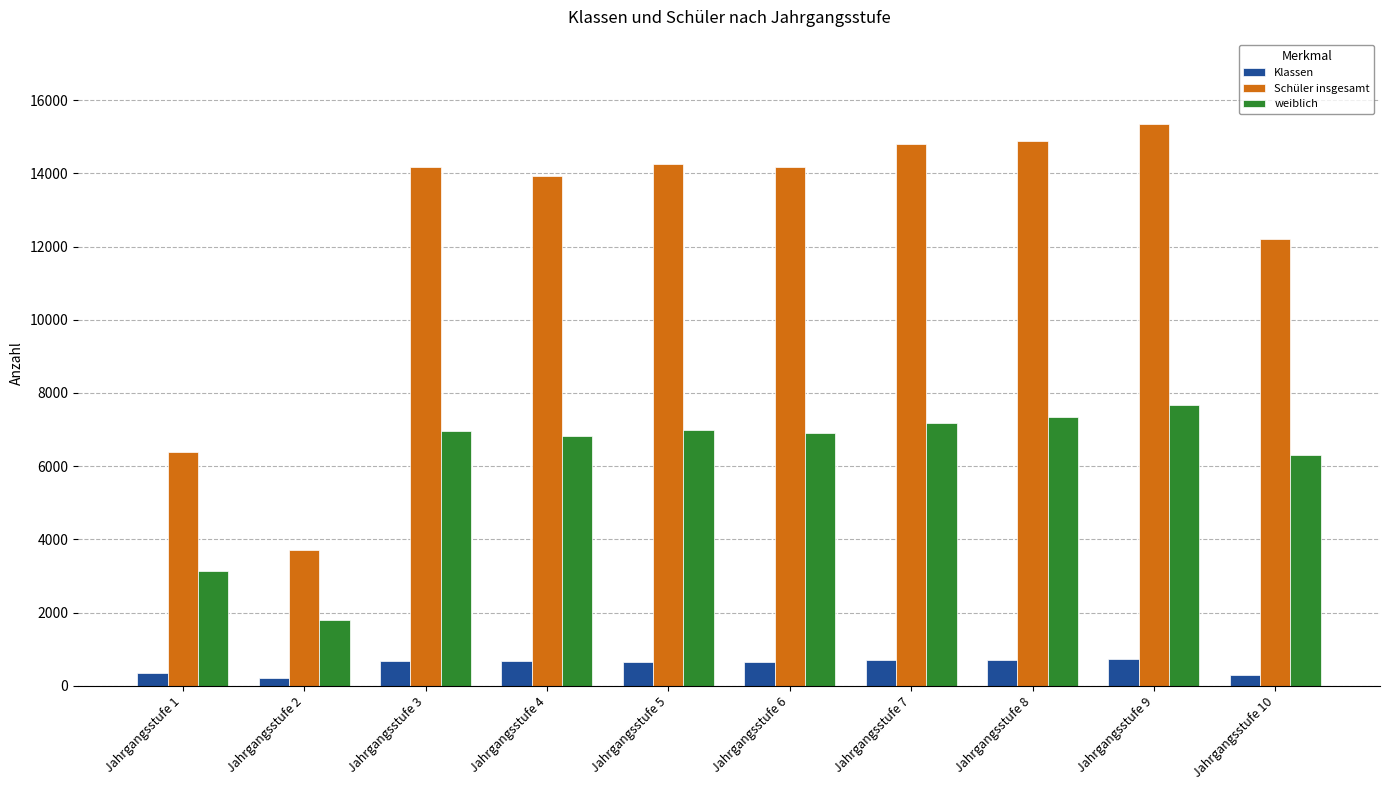

What is the total value across all series at Jahrgangsstufe 1?

9859